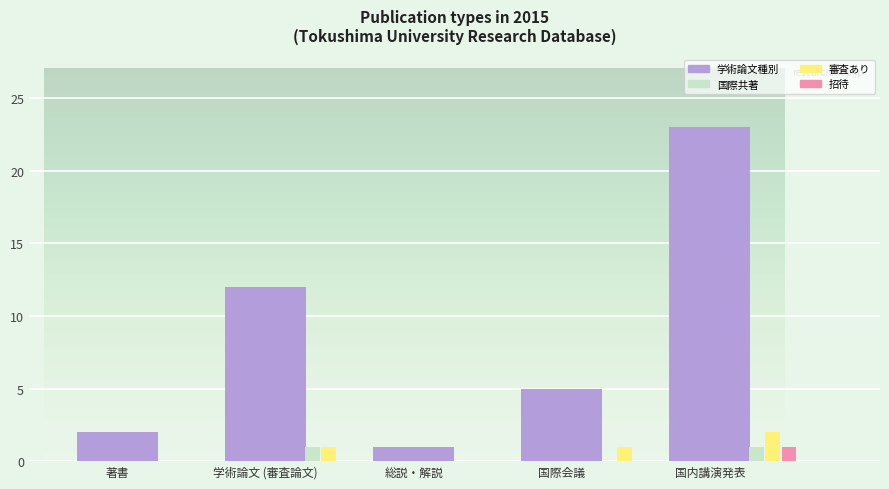

Which series has the largest total across all categories?

学術論文種別